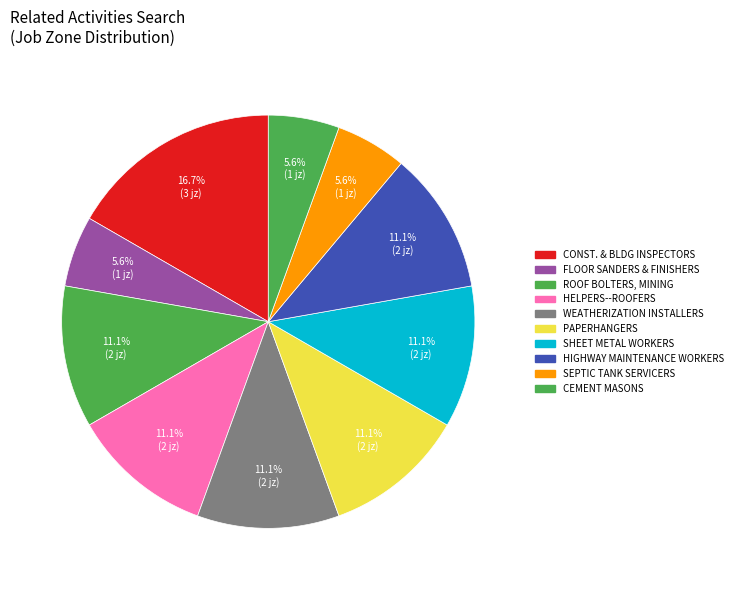

How many segments does this pie chart have?

10